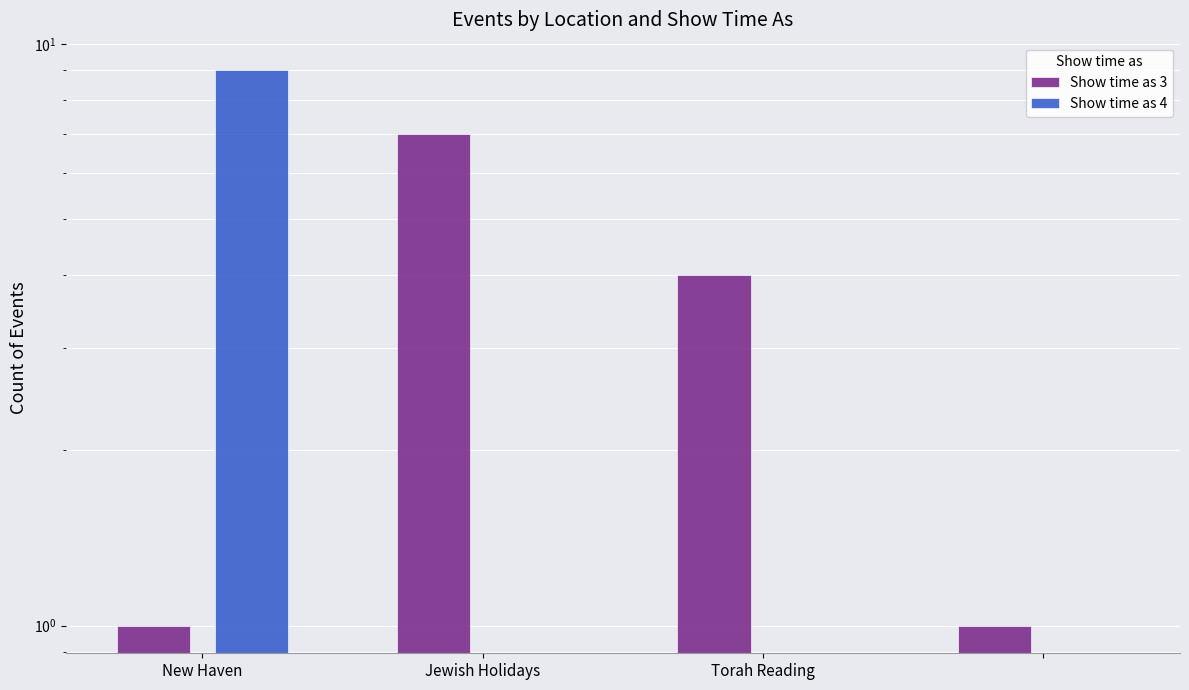

What is the difference between the Show time as 3 values at New Haven and Torah Reading?

3